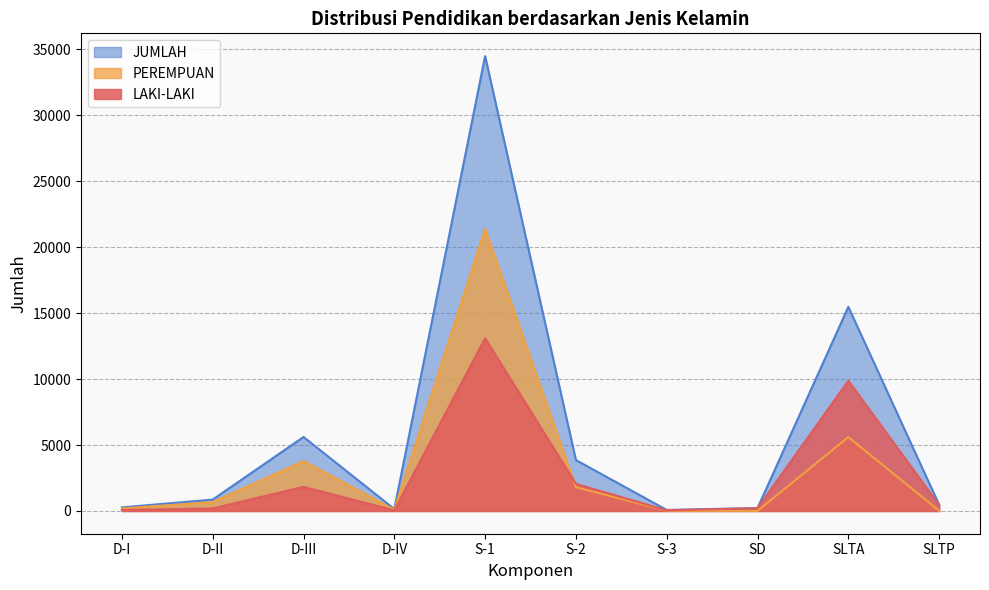

What are all the series names shown in the legend?

JUMLAH, PEREMPUAN, LAKI-LAKI